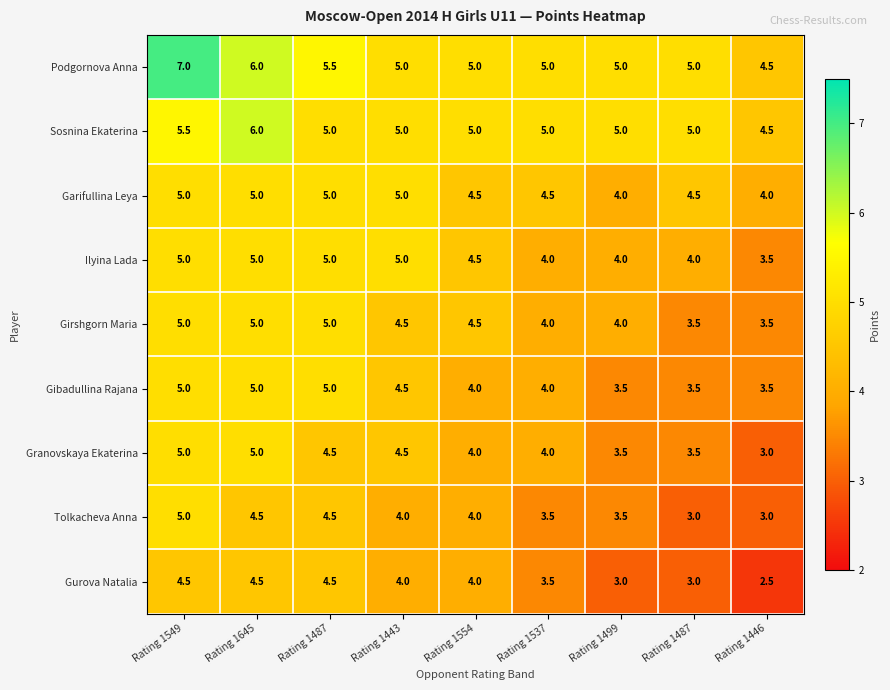

How many data points in Gurova Natalia are less than 4?

4